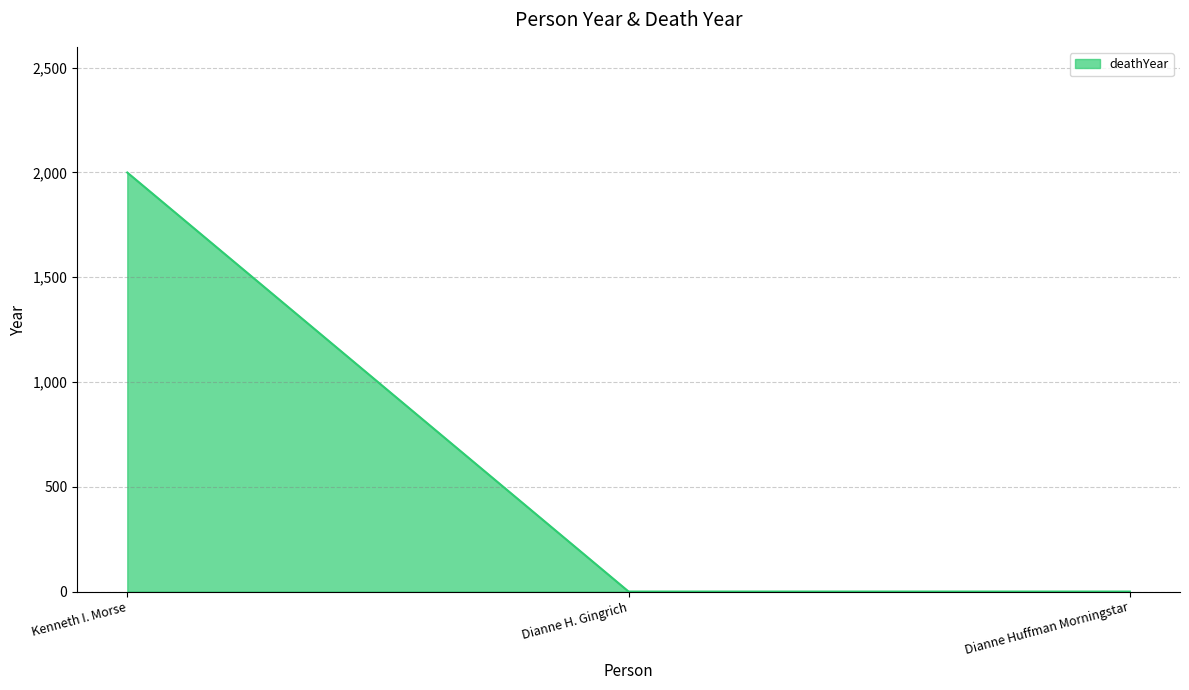

The chart shows a value of 2924 at Kenneth I. Morse. True or false?

False